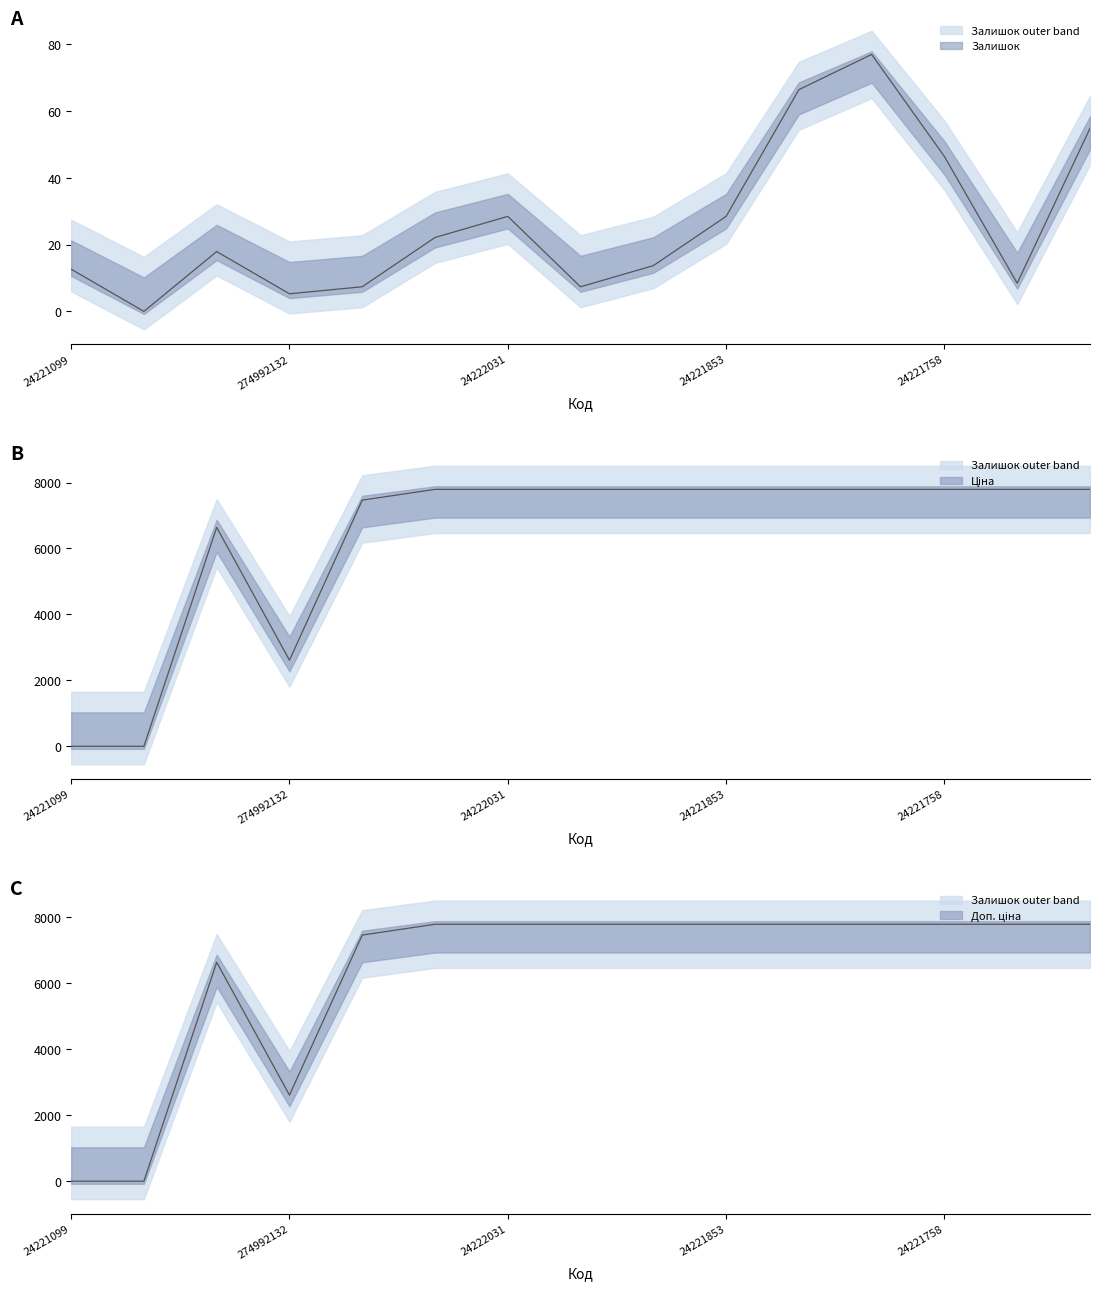

Reading left to right, what are all the values shown in this chart?

Залишок: 12.7	0.0	17.9	5.3	7.4	22.2	28.5	7.4	13.7	28.5	66.5	77.0	46.4	8.4	54.8
Ціна: 0.0	0.0	6640.6	2611.8	7465.8	7792.9	7792.9	7792.9	7792.9	7792.9	7792.9	7792.9	7792.9	7792.9	7792.9
Доп. ціна: 0.0	0.0	6640.5	2611.8	7465.7	7792.9	7792.9	7792.9	7792.9	7792.9	7792.9	7792.9	7792.9	7792.9	7792.9